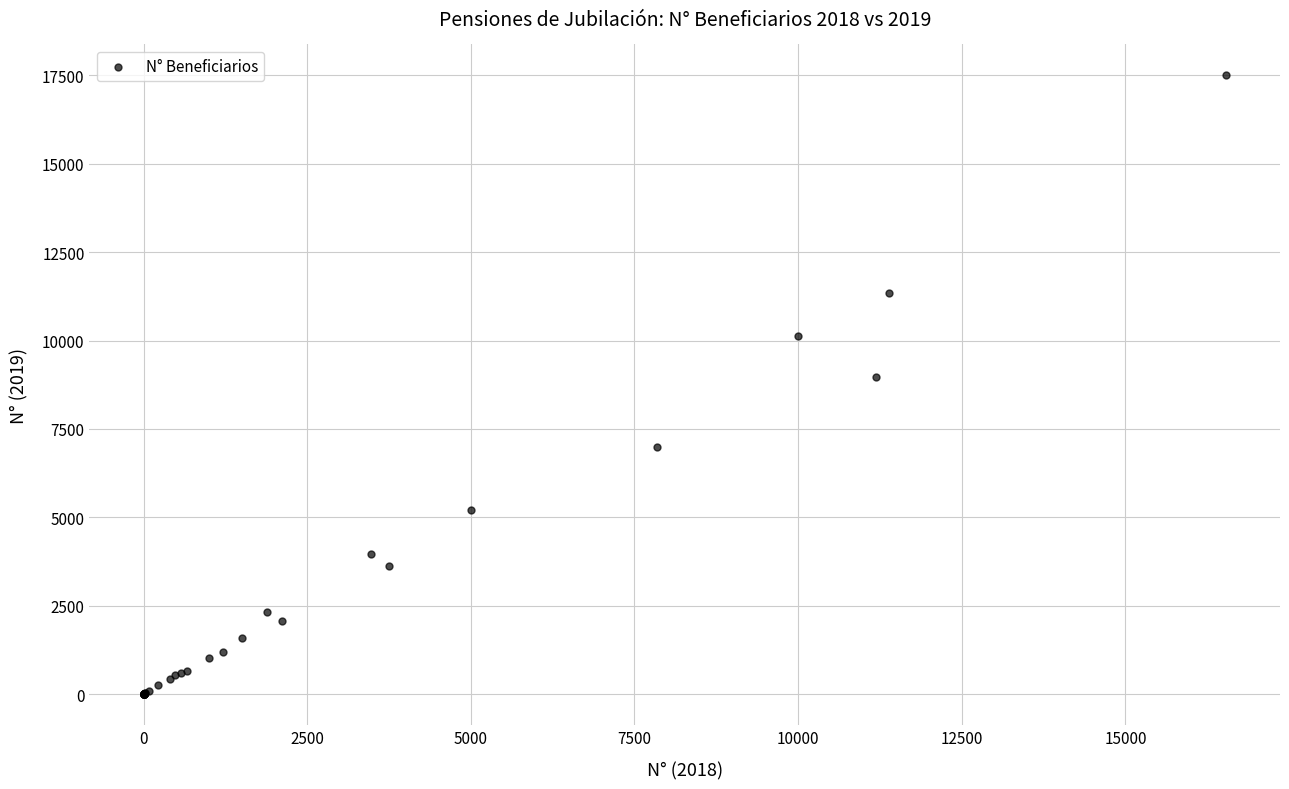

What Y value in the scatter plot is closest to 8749?

8977